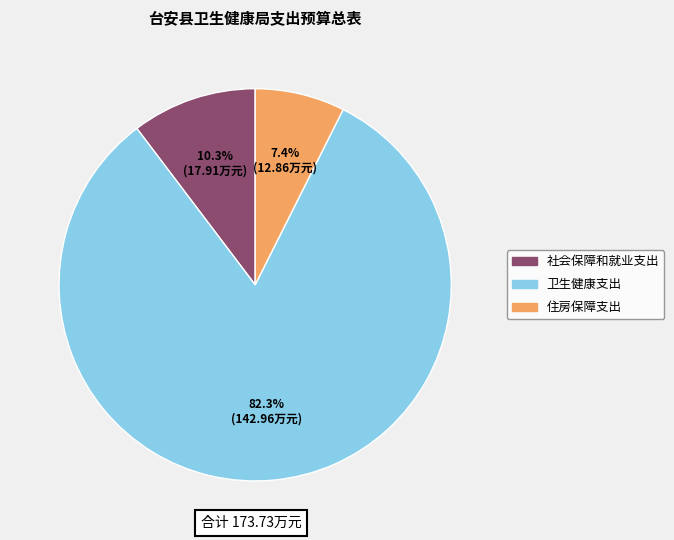

Which category accounts for the majority?

卫生健康支出